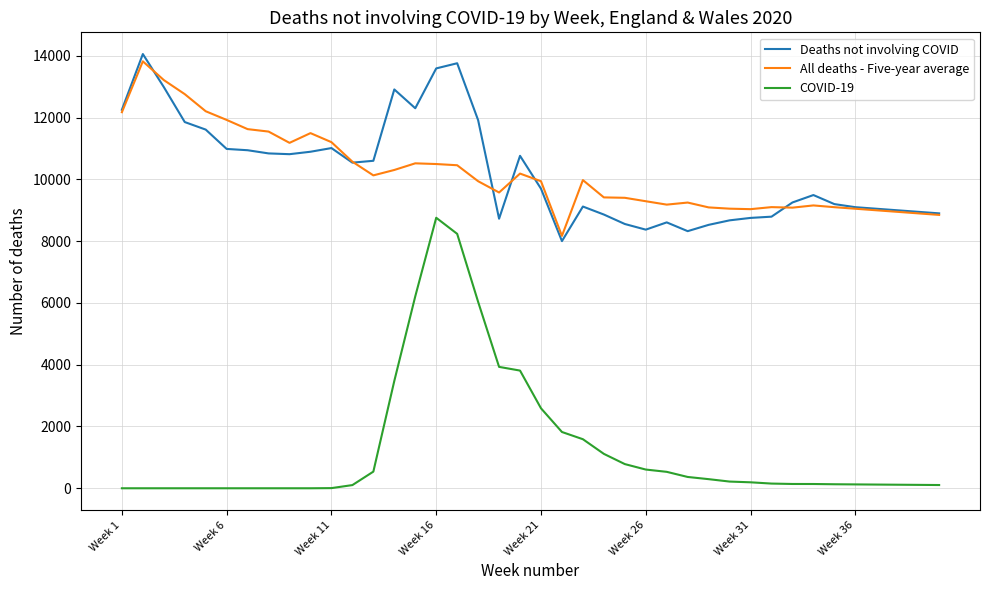

At how many categories does at least one series exceed 8758?

39